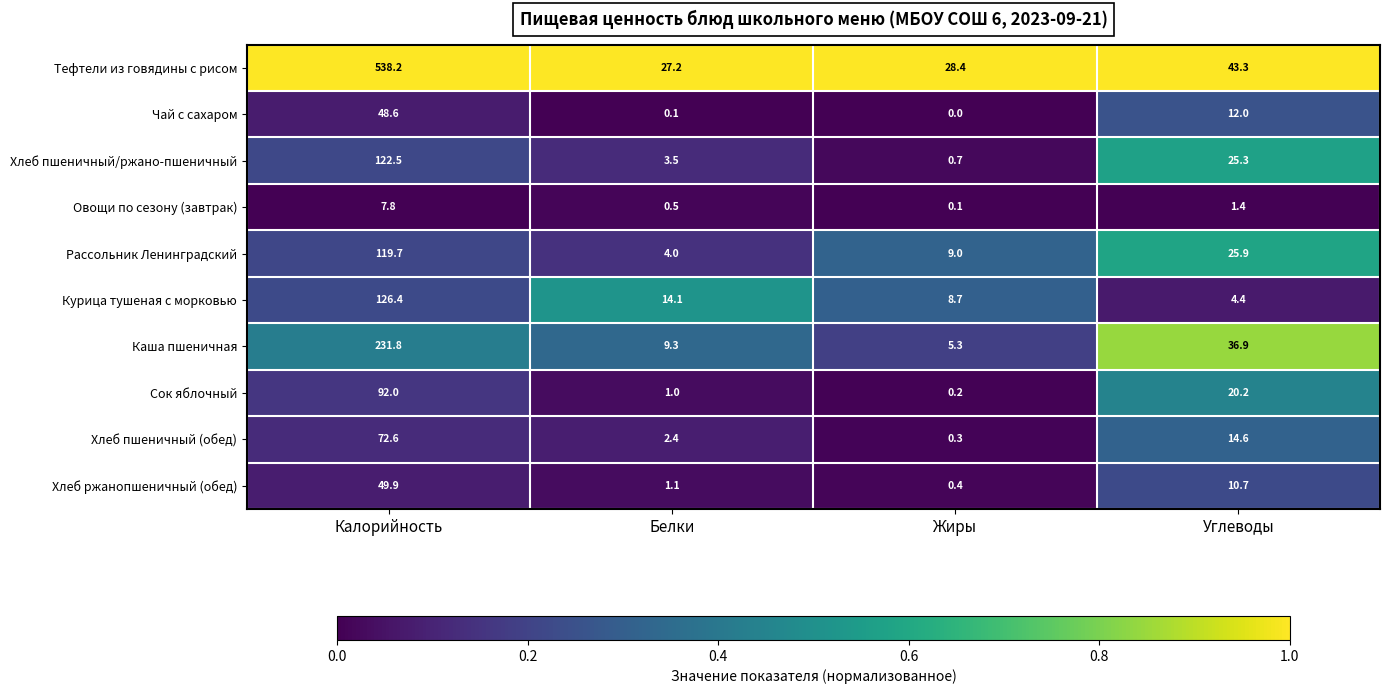

Where does the Тефтели из говядины с рисом series first go above 43?

Калорийность